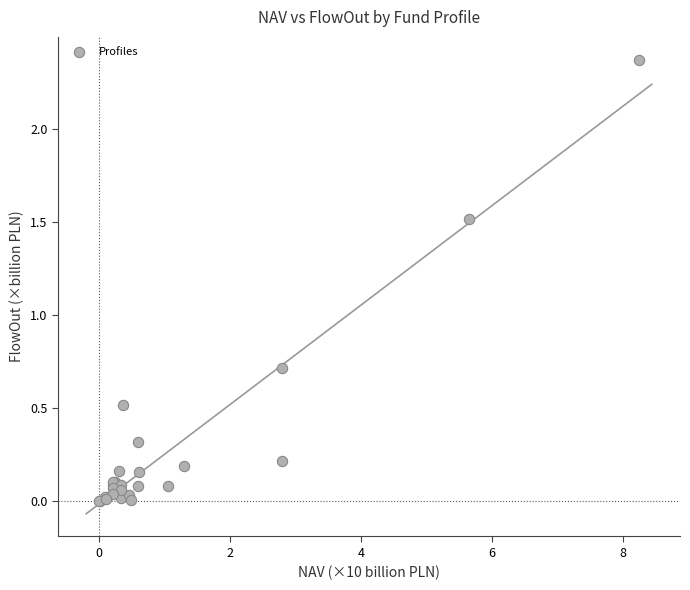

What Y value in the scatter plot is closest to 1?

0.7